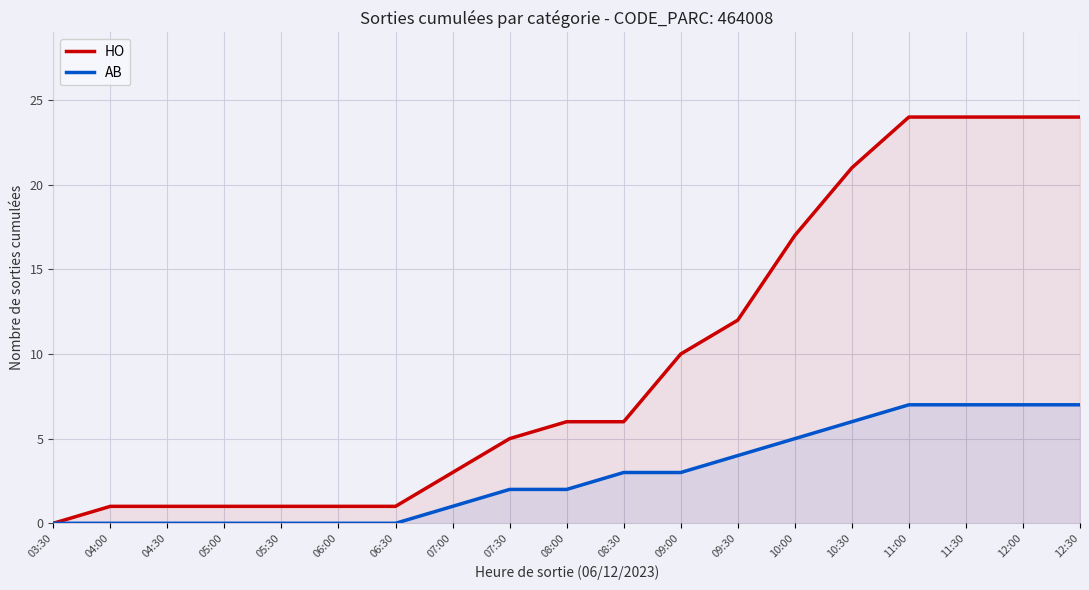

What is the label of the 12th point from the right?

07:00